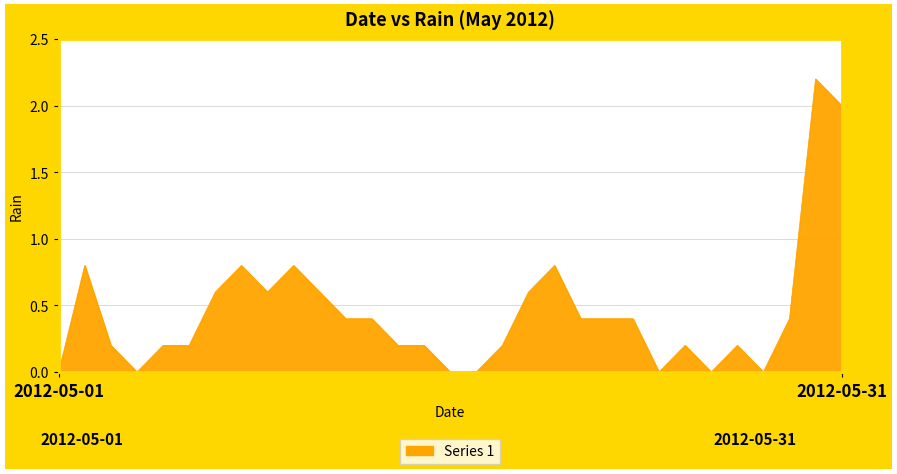

What is the maximum value shown in the chart?

2.2